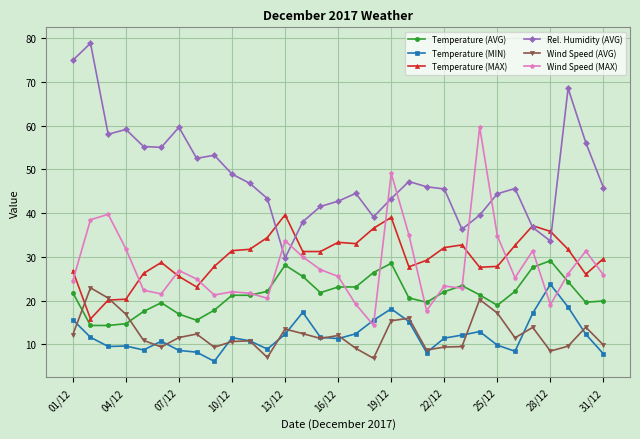

Which series has the largest total across all categories?

Rel. Humidity (AVG)